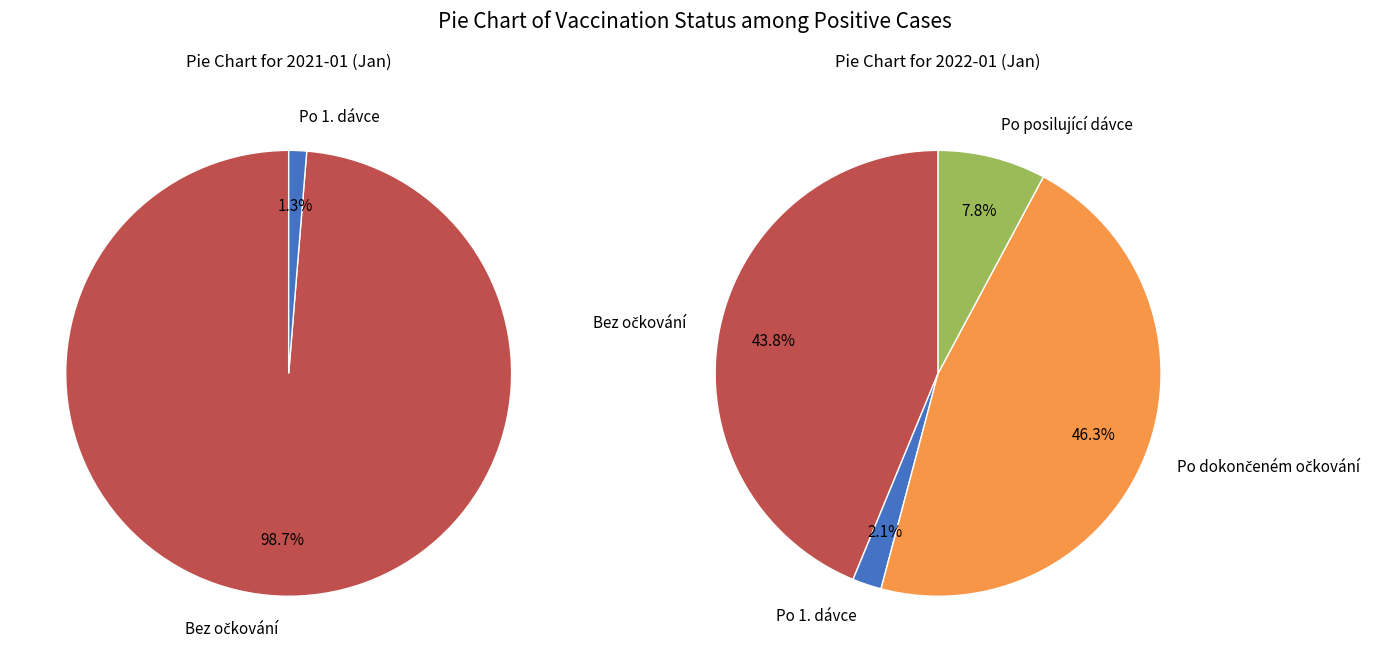

Does 2021-01 account for over 50% of the chart?

No